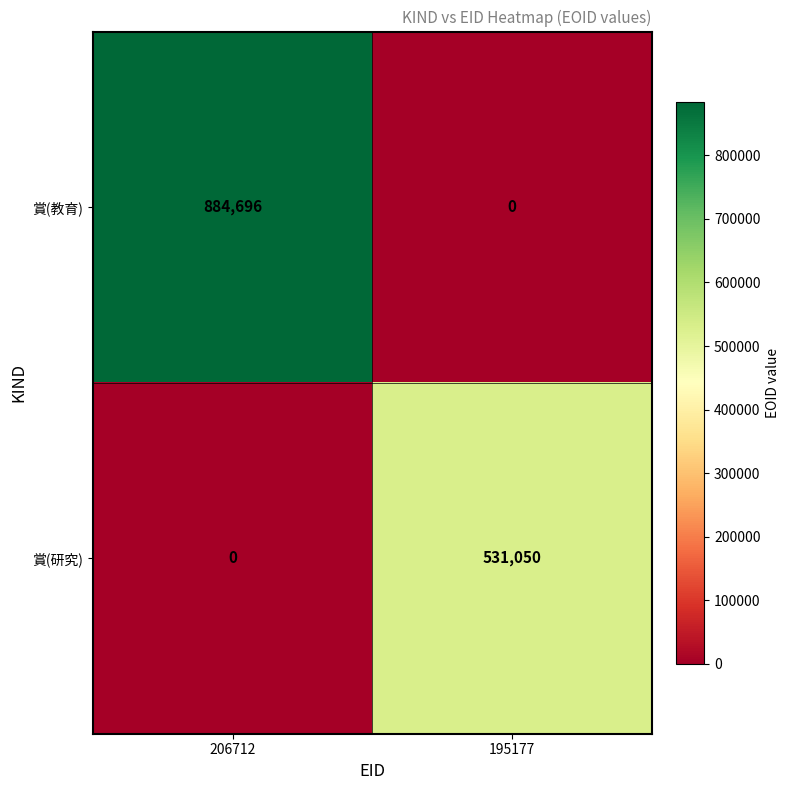

Which series has the widest spread of values?

賞(教育)